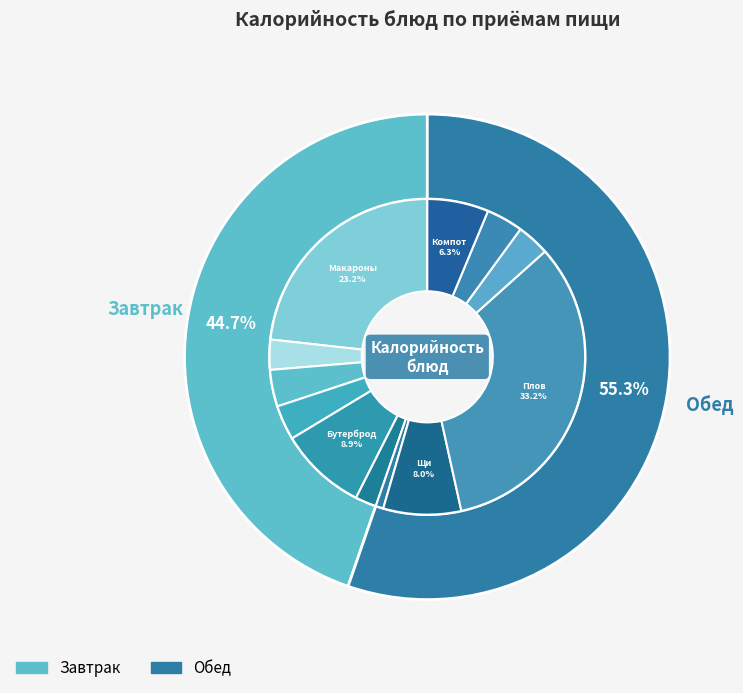

Combined, do Огурец солёный and Фрукт (яблоко) account for over 50%?

No